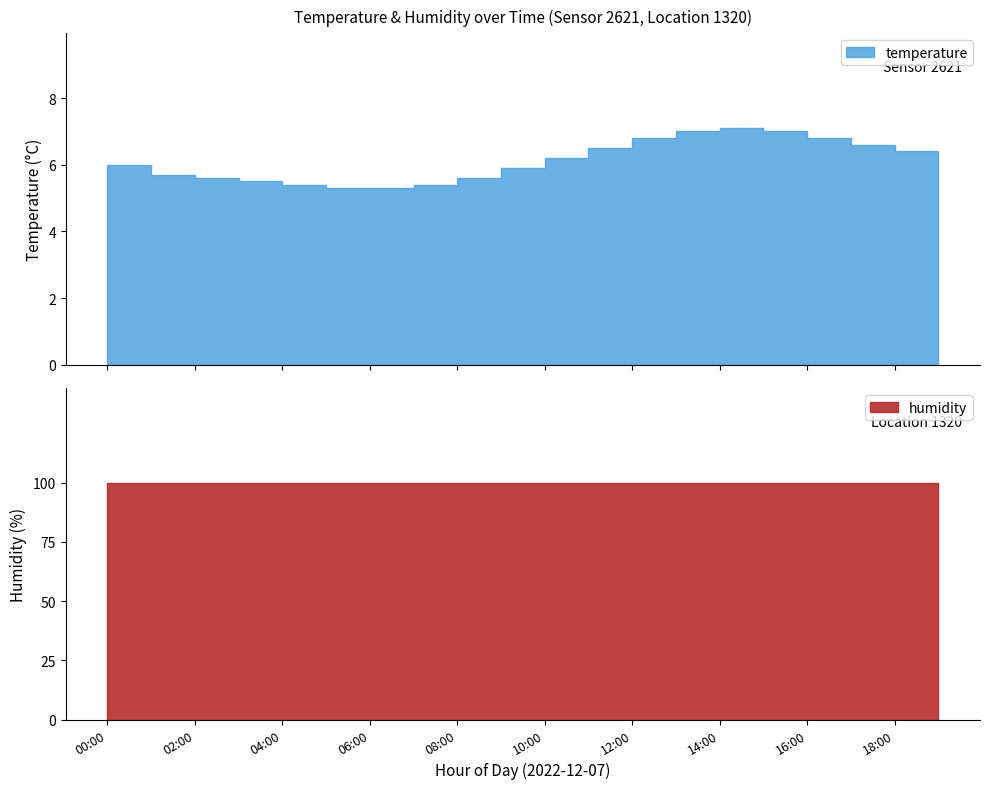

Is it true that the value at 09:00 is 3.5?

False